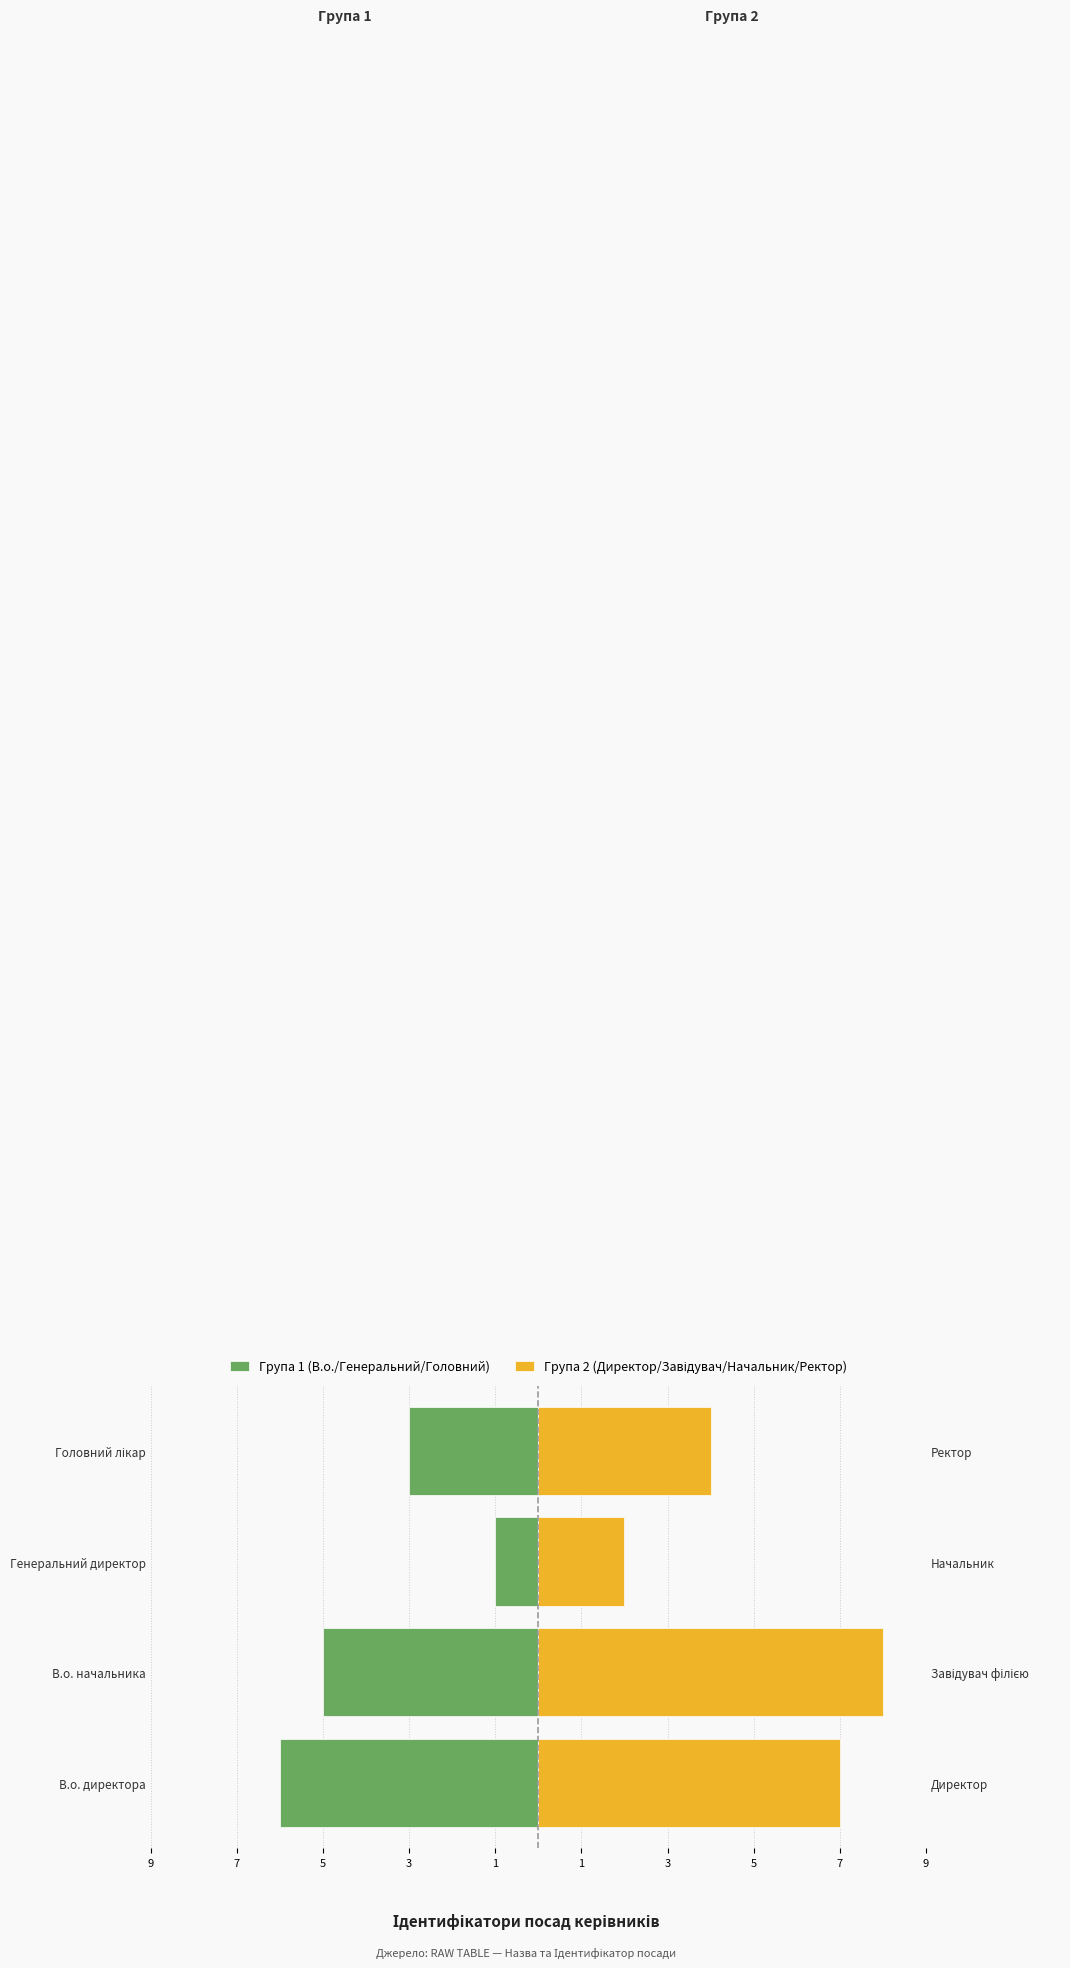

Which series has the widest spread of values?

Група 2 (Директор/Завідувач/Начальник/Ректор)